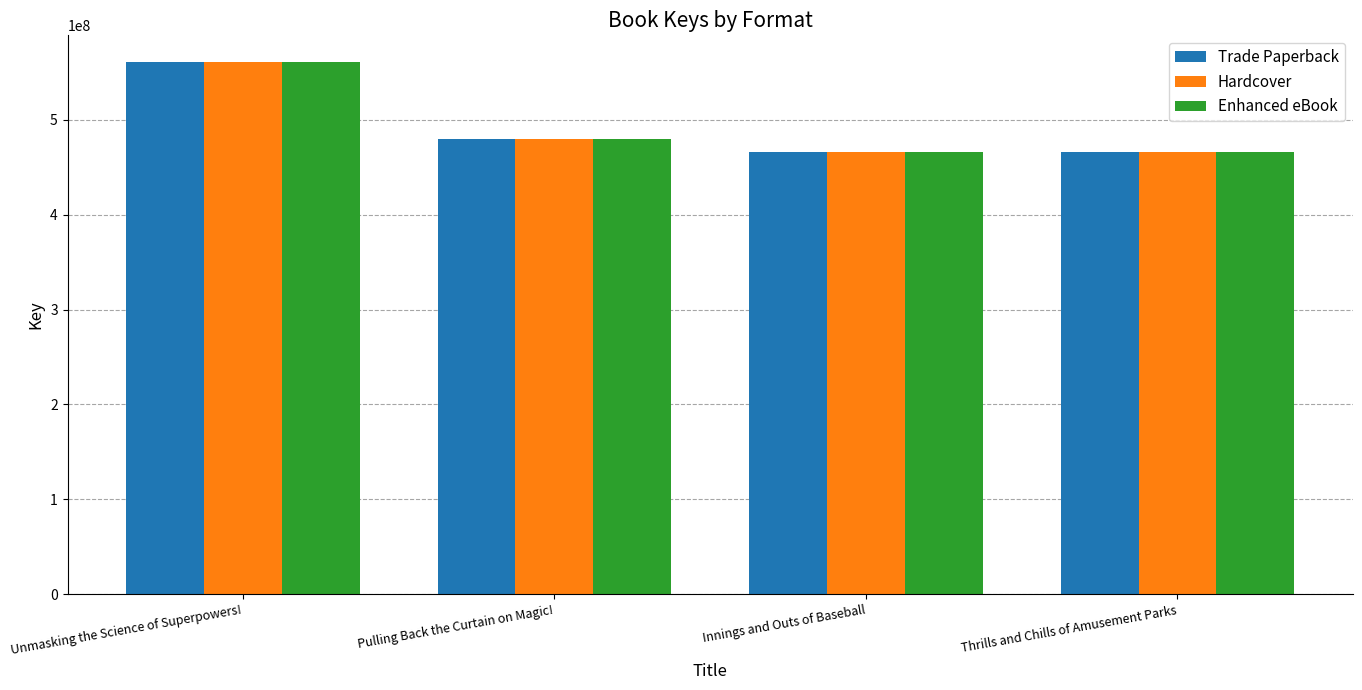

What are all the series names shown in the legend?

Trade Paperback, Hardcover, Enhanced eBook